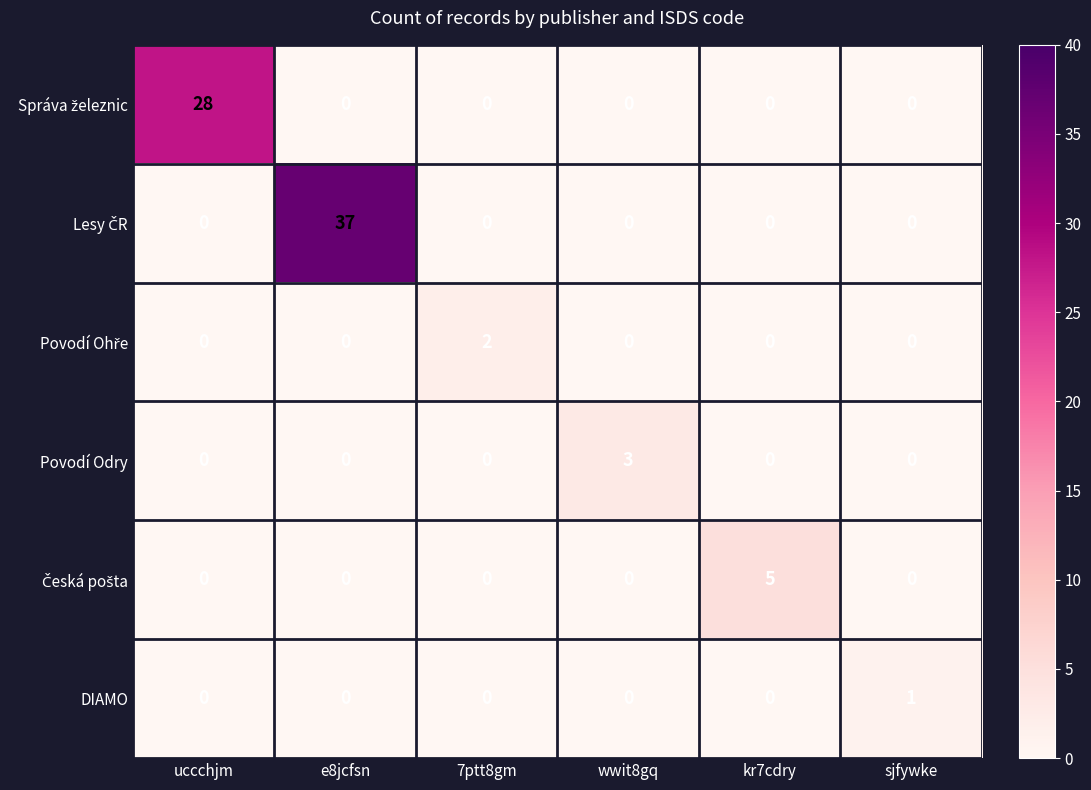

Count the DIAMO values in the range 0 to 1.

6